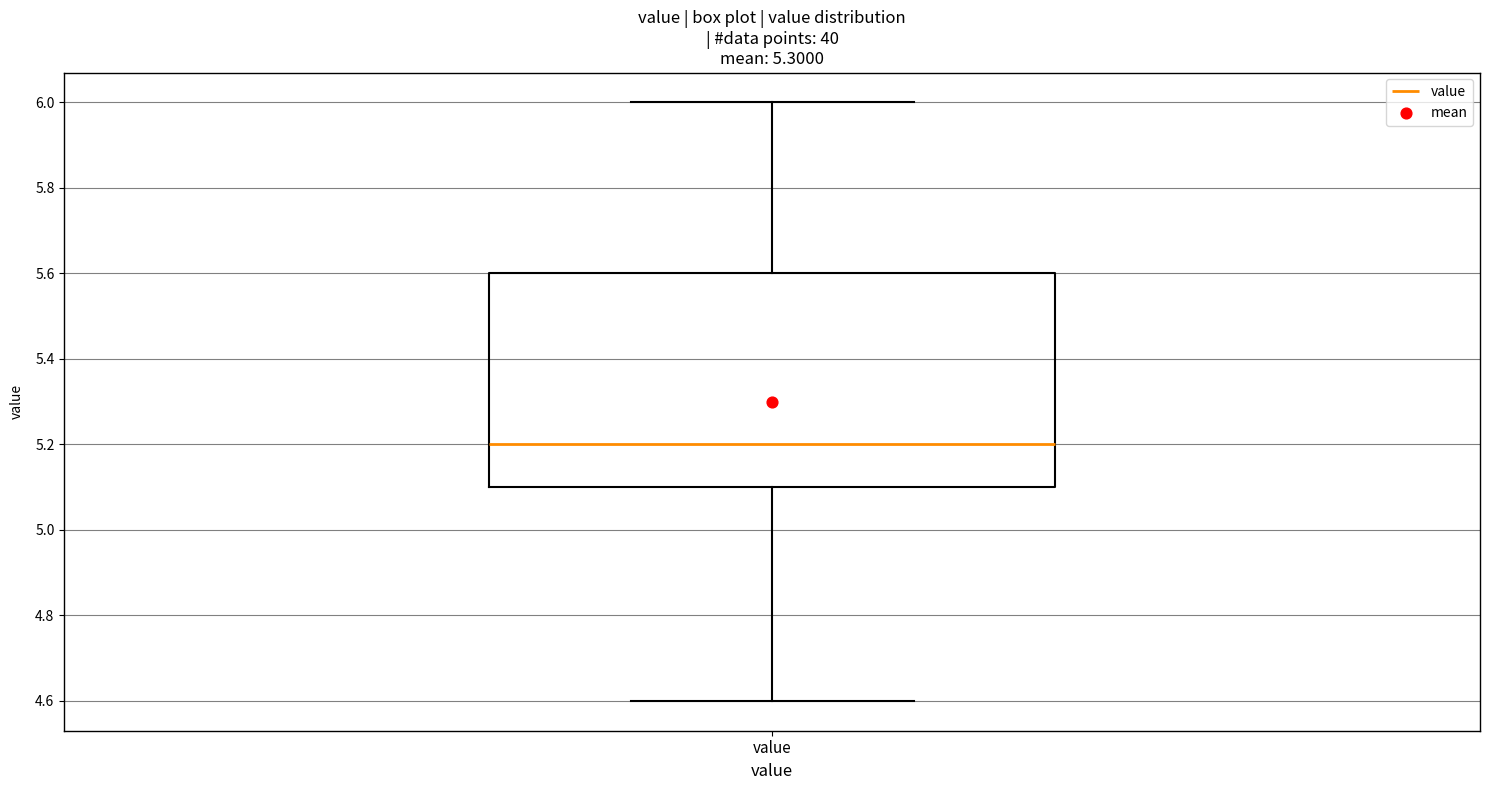

Read this box plot against the y-axis: the position of the median line, the range covered by the box, and the ends of both whiskers. The values are not printed on the chart, so give them approximately, as read against the axis.

median 5.2, box 5.1 to 5.6, whiskers 4.6 to 6.0